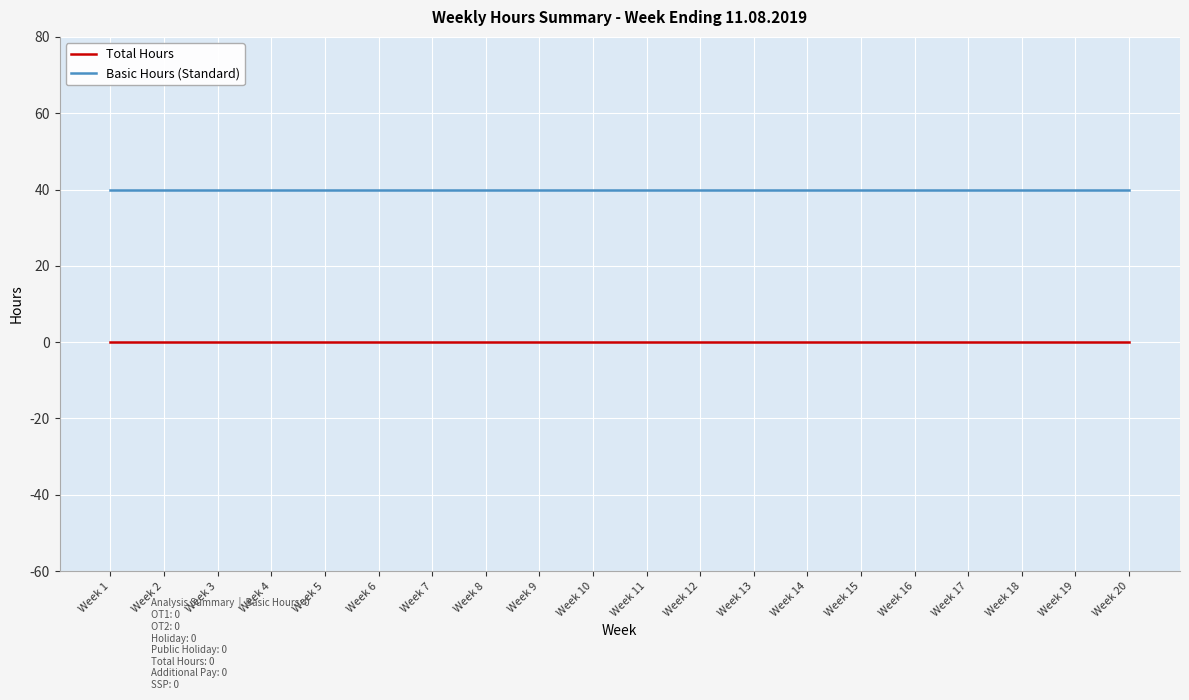

Reading right to left, extract all data points from this chart.

Total Hours: 0	0	0	0	0	0	0	0	0	0	0	0	0	0	0	0	0	0	0	0
Basic Hours (Standard): 40	40	40	40	40	40	40	40	40	40	40	40	40	40	40	40	40	40	40	40